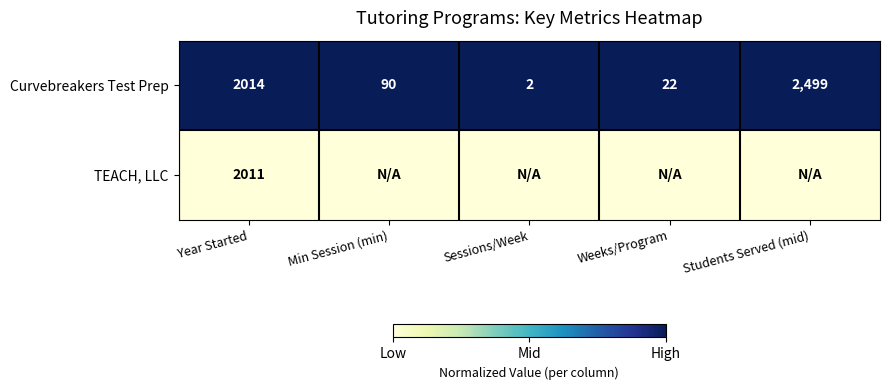

At which label does Curvebreakers Test Prep reach its minimum?

Sessions/Week